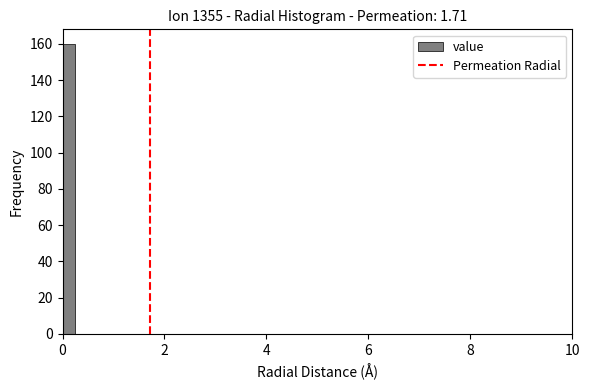

Around what value on the x-axis is the tallest bar? Give the approximate position of its centre, as read against the axis.

0.2